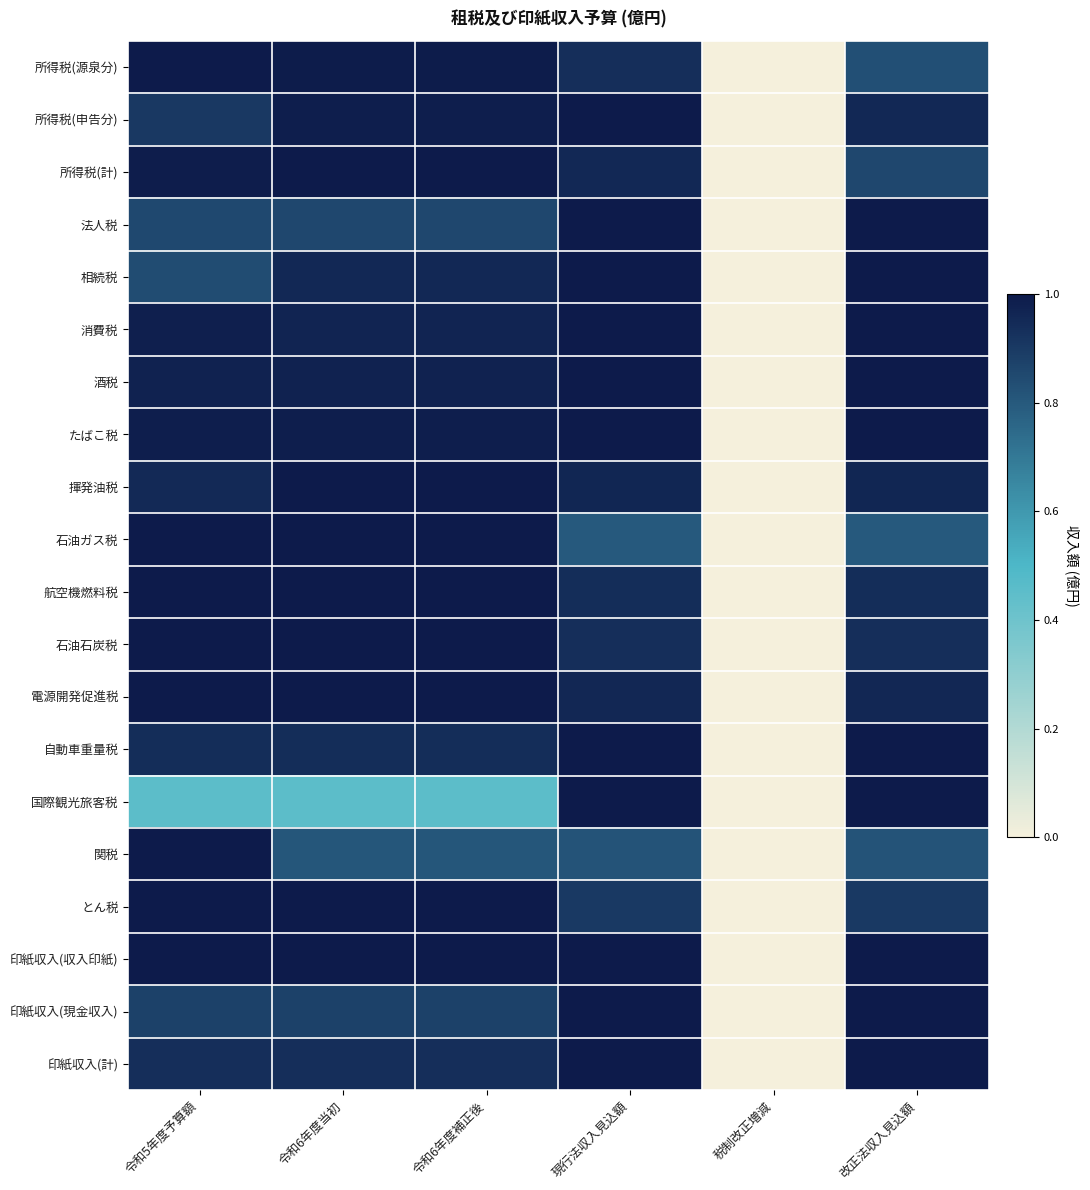

Rank the series at 現行法収入見込額 from lowest to highest value.

石油ガス税, 関税, とん税, 石油石炭税, 所得税(源泉分), 航空機燃料税, 所得税(計), 電源開発促進税, 揮発油税, 所得税(申告分), 法人税, 相続税, 消費税, 酒税, たばこ税, 自動車重量税, 国際観光旅客税, 印紙収入(収入印紙), 印紙収入(現金収入), 印紙収入(計)